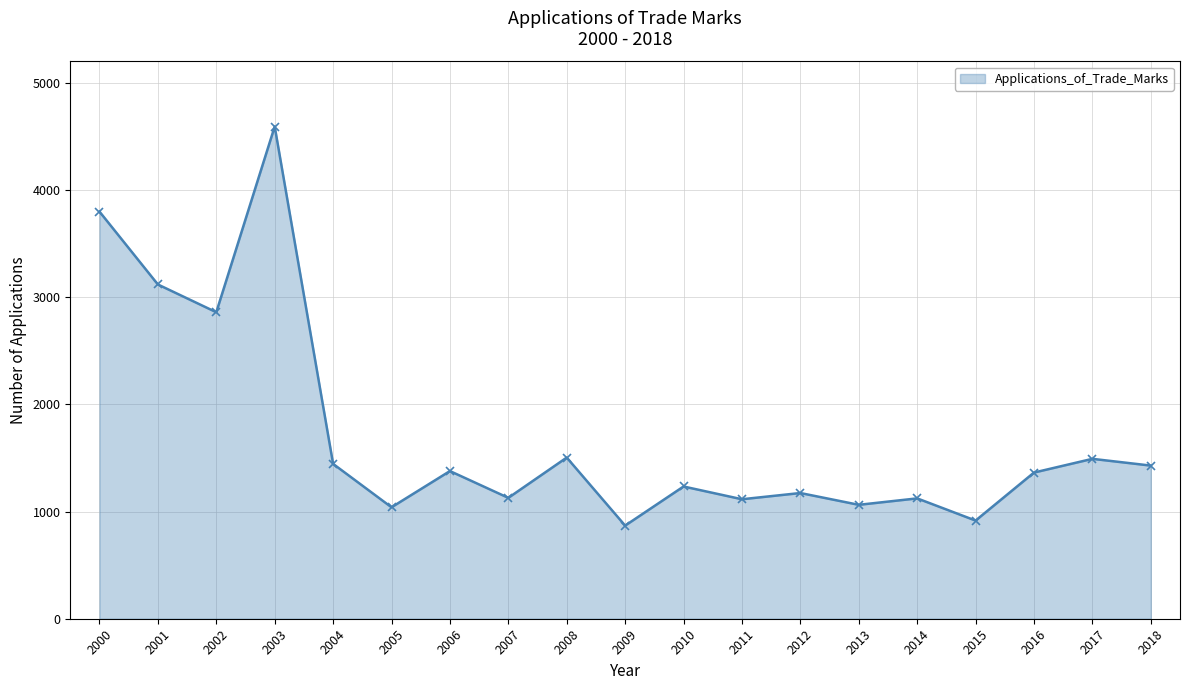

At which category does the chart reach its peak across all series?

2003